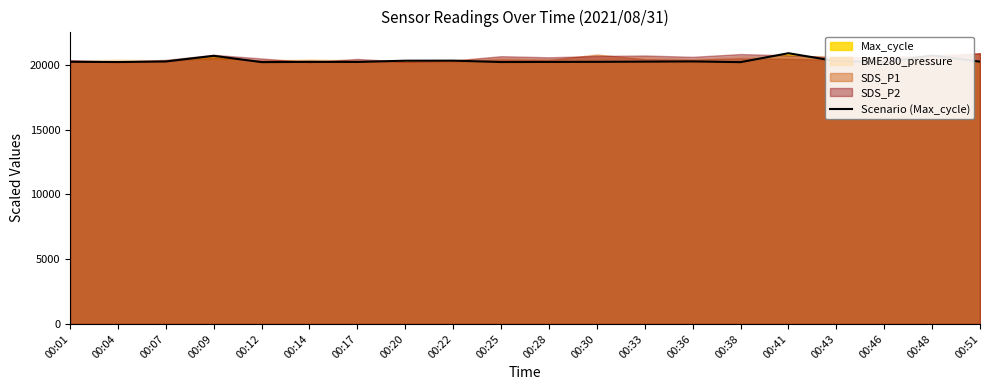

The value at 00:09 is 20686. True or false?

True